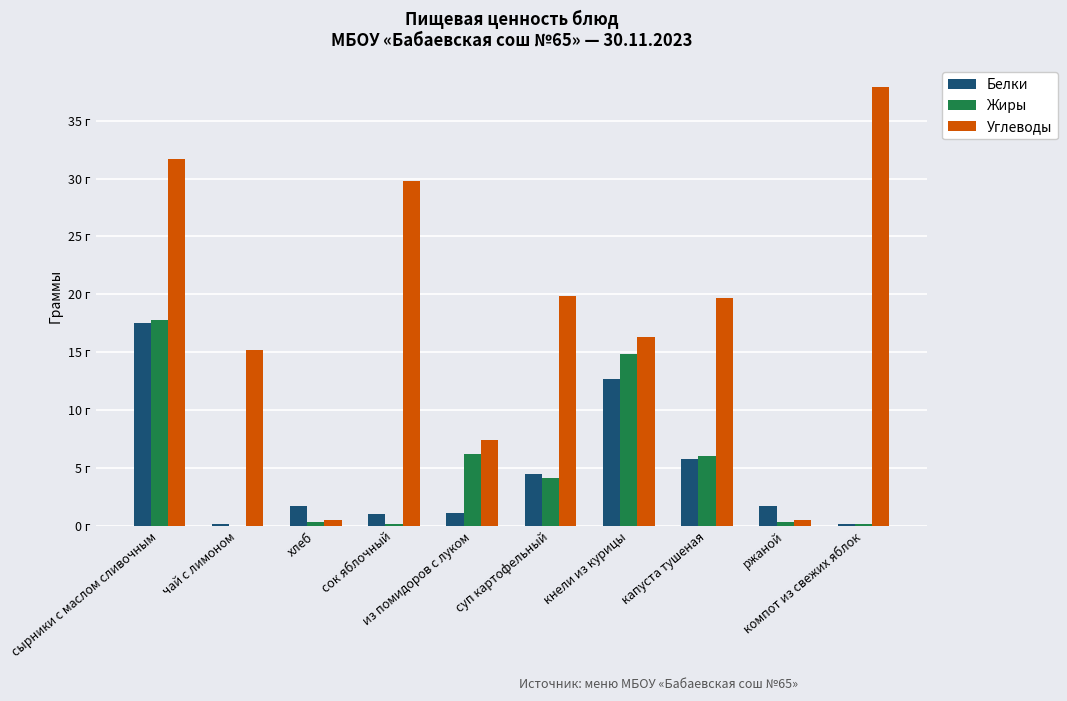

The Белки series shows 0.3 at сок яблочный. True or false?

False